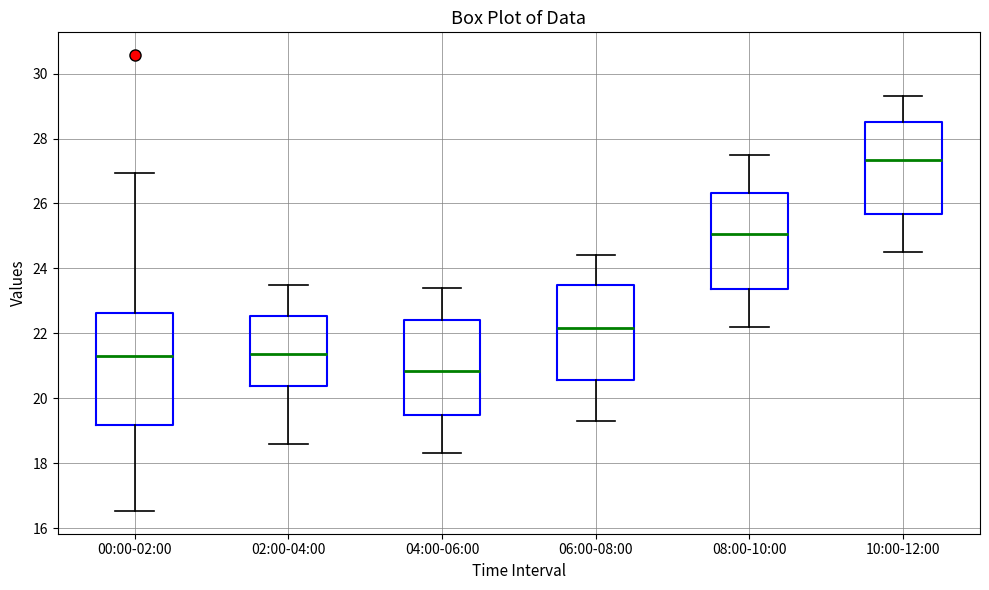

Reading left to right, read every box against the y-axis: the position of its median line, the range the box covers, and the ends of its whiskers. The values are not printed on the chart, so give them approximately, as read against the axis.

00:00-02:00: median 21.4, box 19.2 to 22.6, whiskers 16.6 to 27.0
02:00-04:00: median 21.4, box 20.4 to 22.6, whiskers 18.6 to 23.6
04:00-06:00: median 20.8, box 19.4 to 22.4, whiskers 18.4 to 23.4
06:00-08:00: median 22.2, box 20.6 to 23.6, whiskers 19.4 to 24.4
08:00-10:00: median 25.0, box 23.4 to 26.4, whiskers 22.2 to 27.6
10:00-12:00: median 27.4, box 25.6 to 28.6, whiskers 24.6 to 29.4